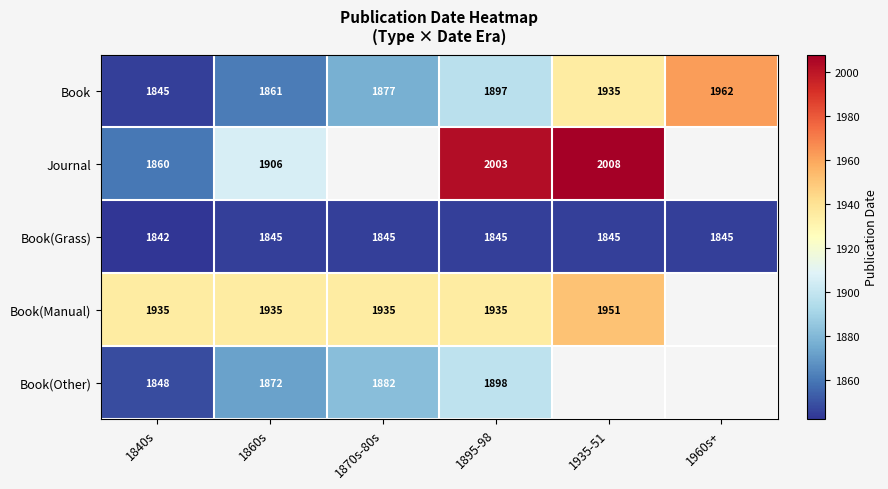

Is it true that Book(Manual) equals 2962 at 1840s?

False